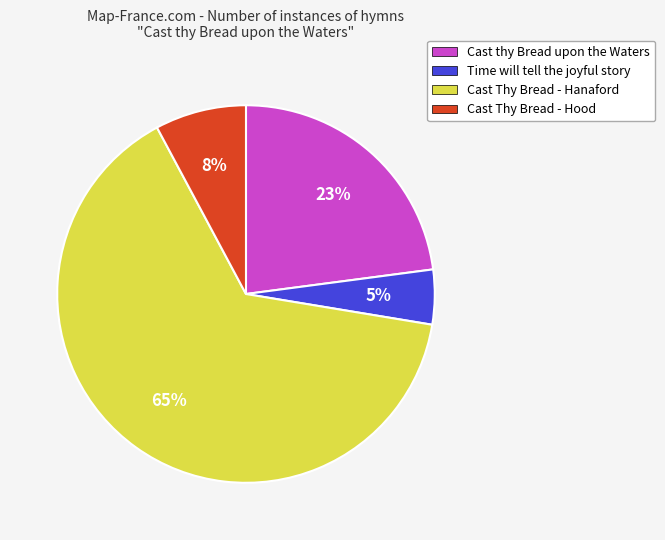

To the nearest percent, what is the average slice percentage?

25%